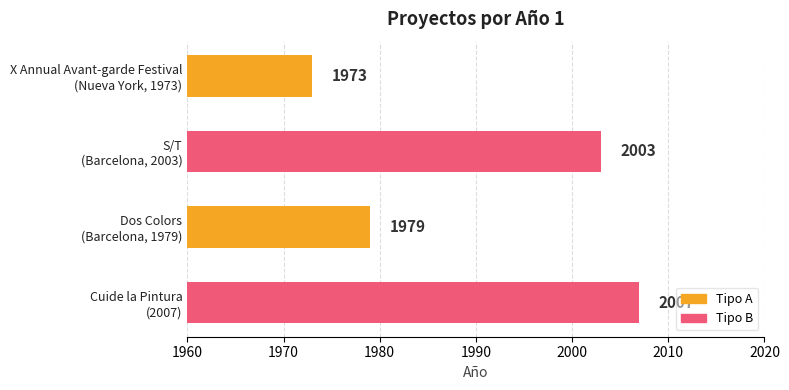

What is the value of the 1st bar from the top?

1973